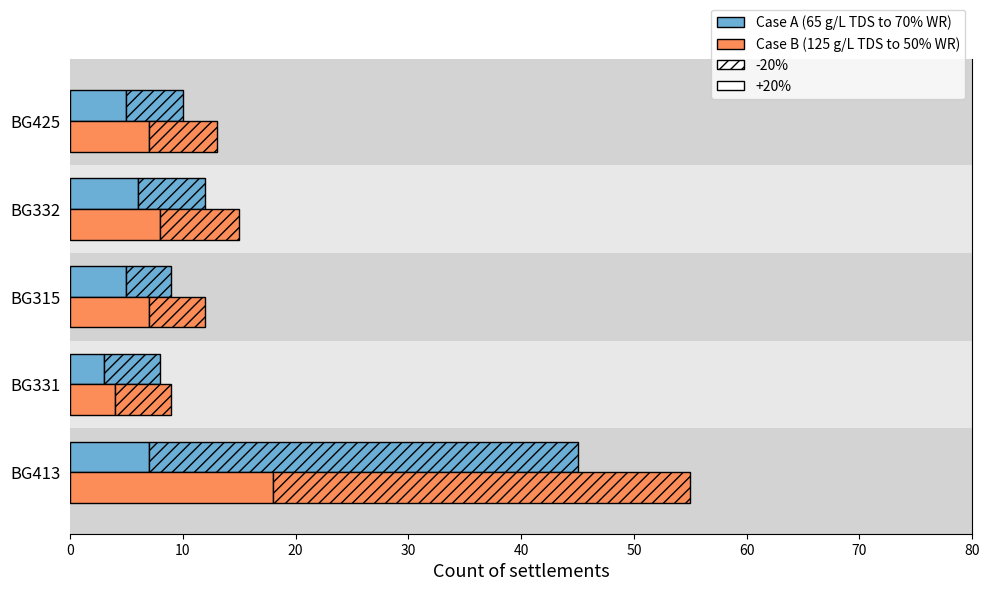

What is the difference between the maximum and minimum values in the Case B (125 g/L TDS to 50% WR) series?

14